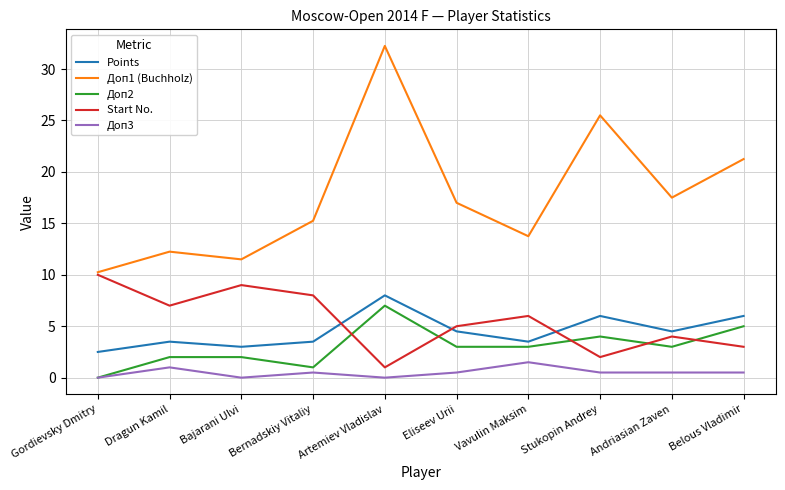

Which category has the highest value across all series?

Artemiev Vladislav